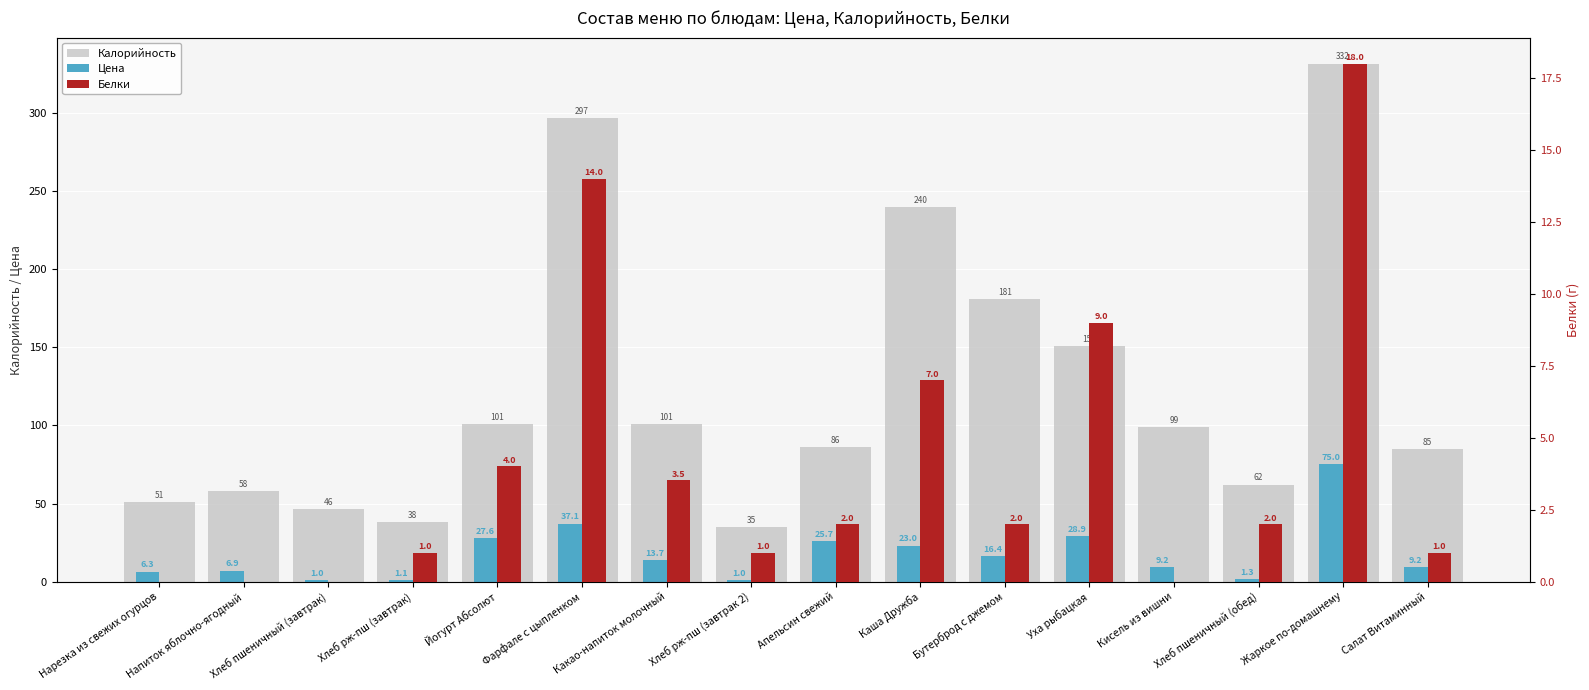

What position from the right is Какао-напиток молочный?

10